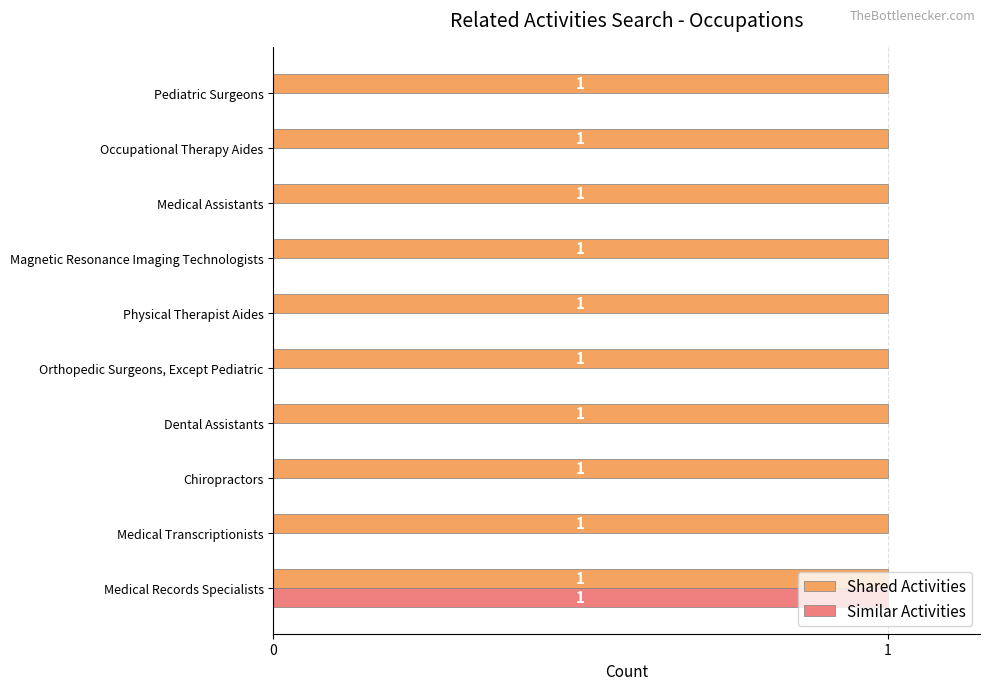

What is the sum of all Shared Activities values?

10